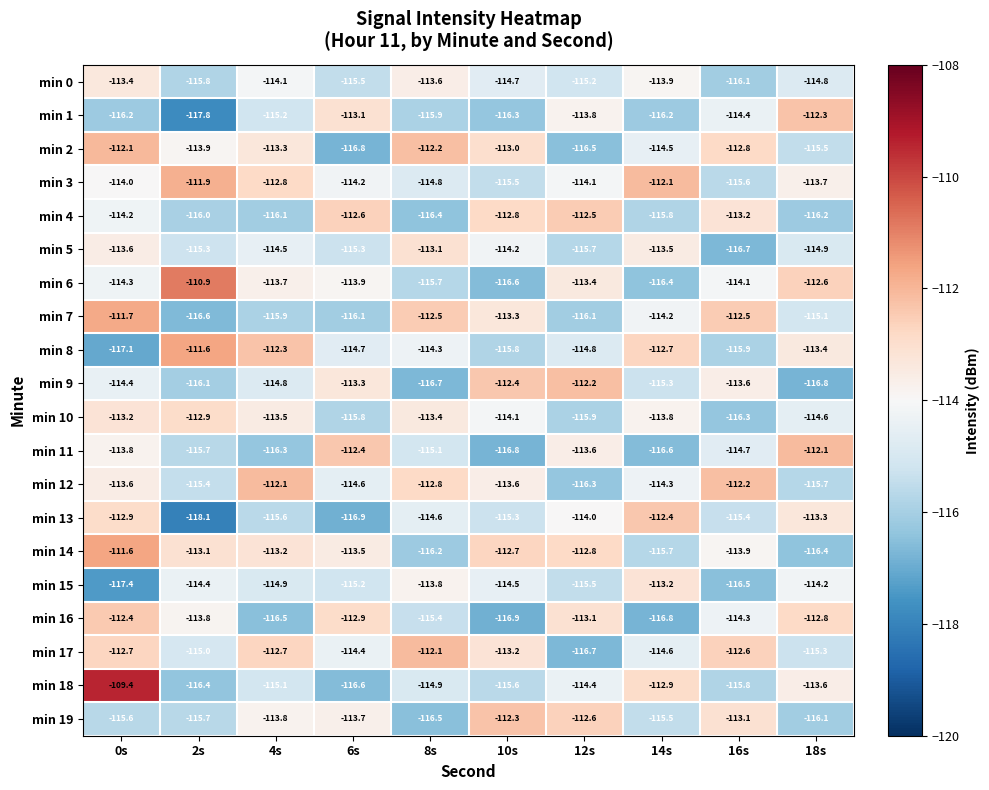

What is the sum of all min 3 values?

-1138.7